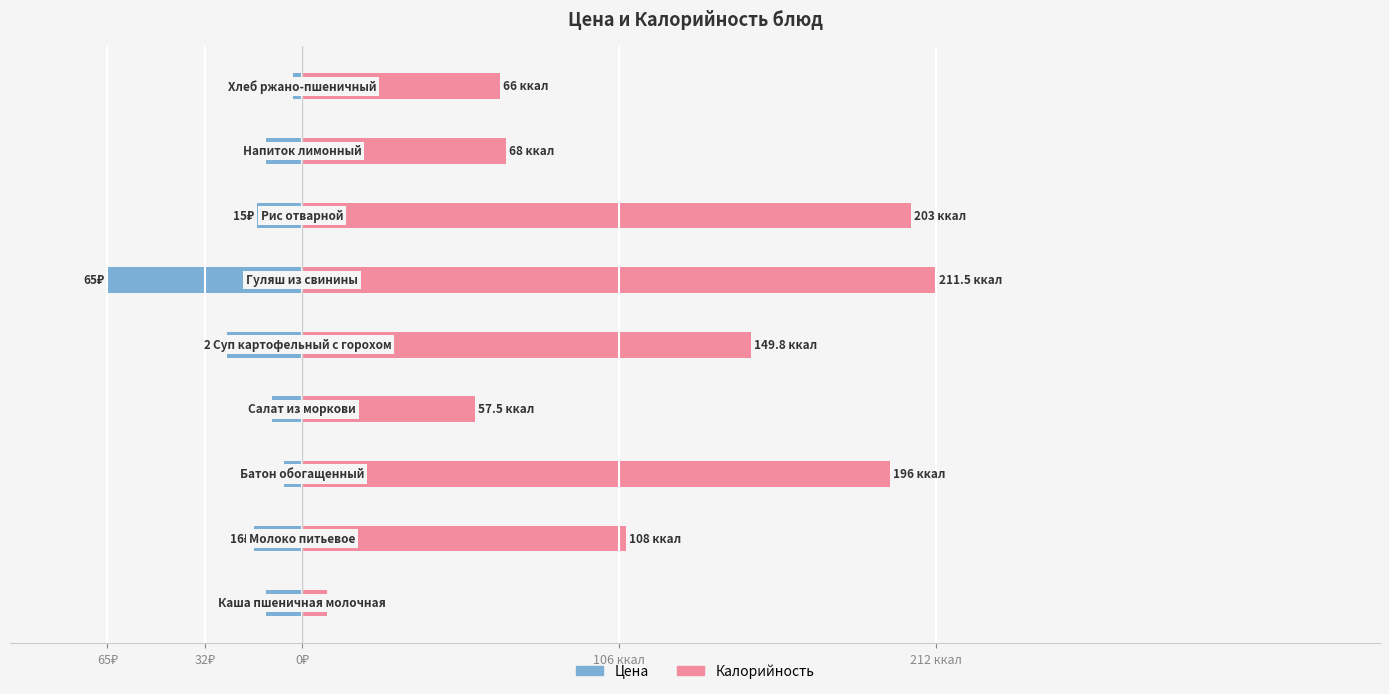

What are all the series names shown in the legend?

Цена, Калорийность